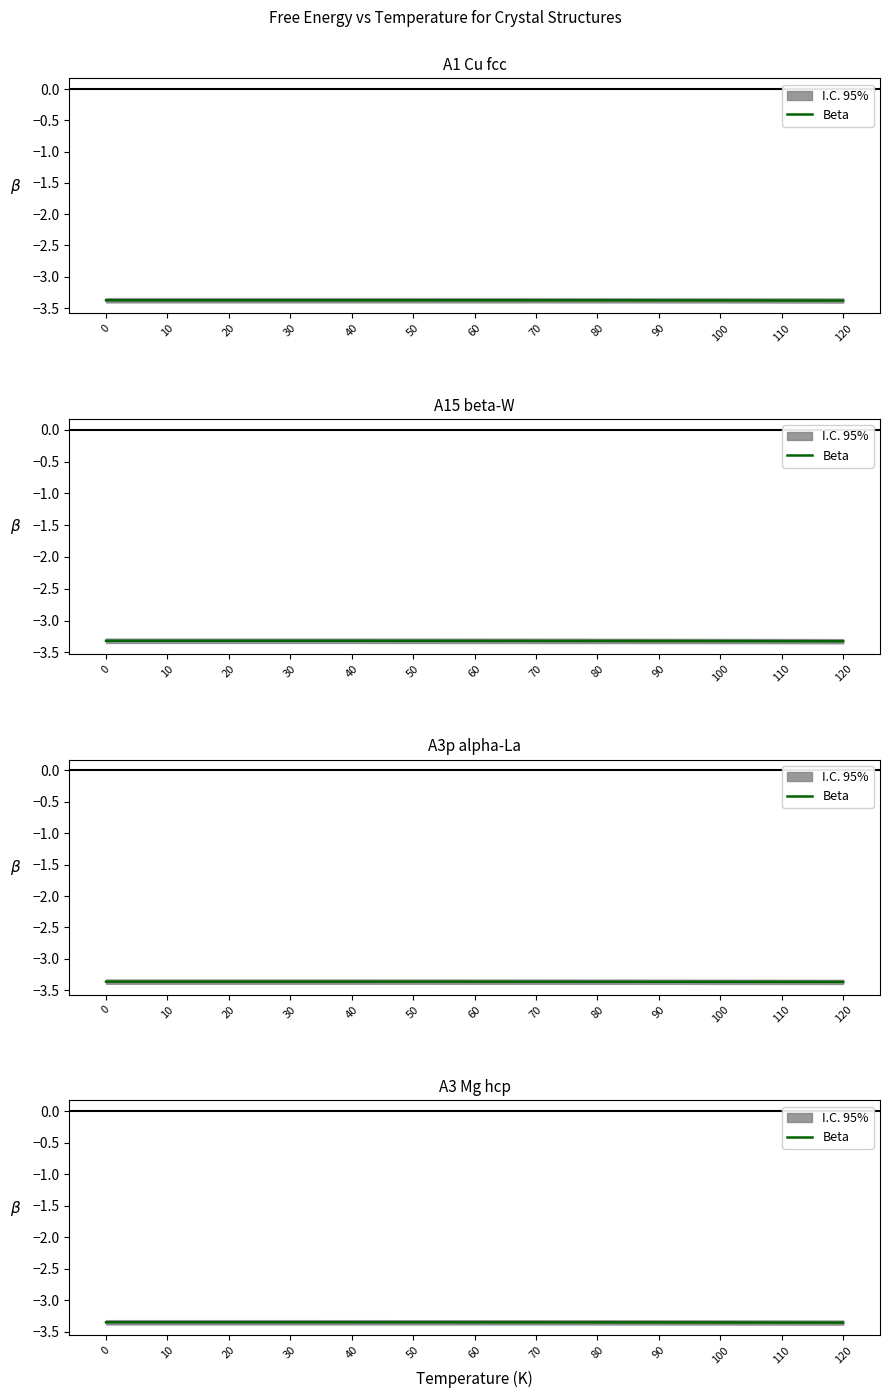

What is the sum of all values?

-43.6